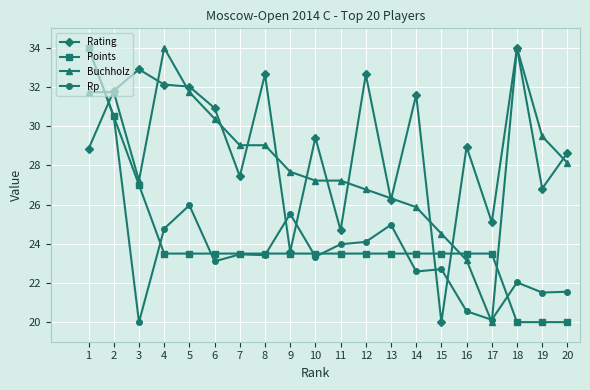

What is the value of the Rp point at the 3rd from the left?

20.0